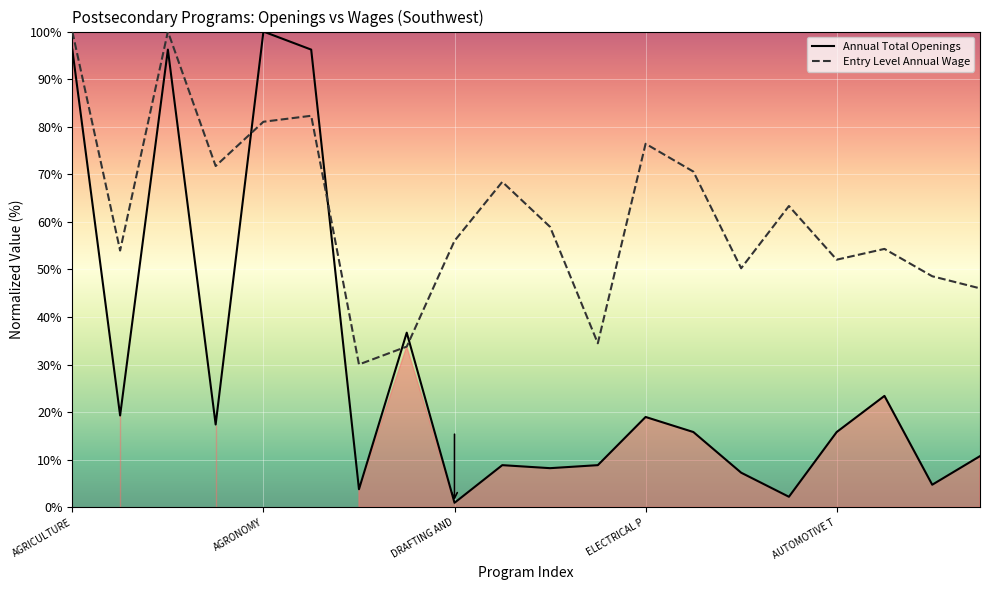

List the series in order of their overall mean, lowest first.

Annual Total Openings, Entry Level Annual Wage